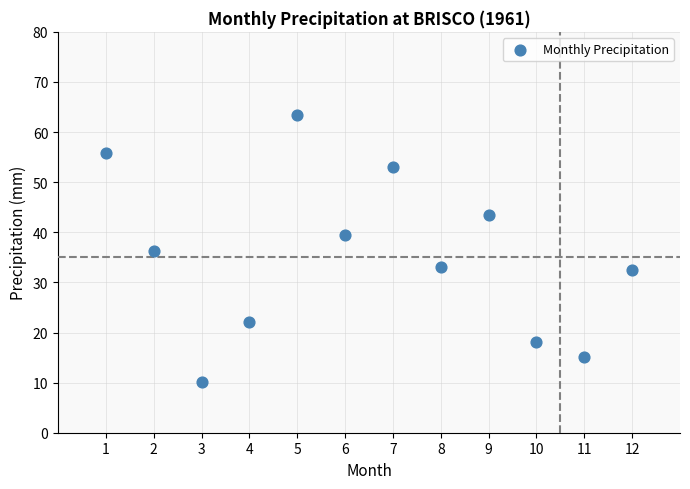

What is the range of X values (max minus min)?

11.0